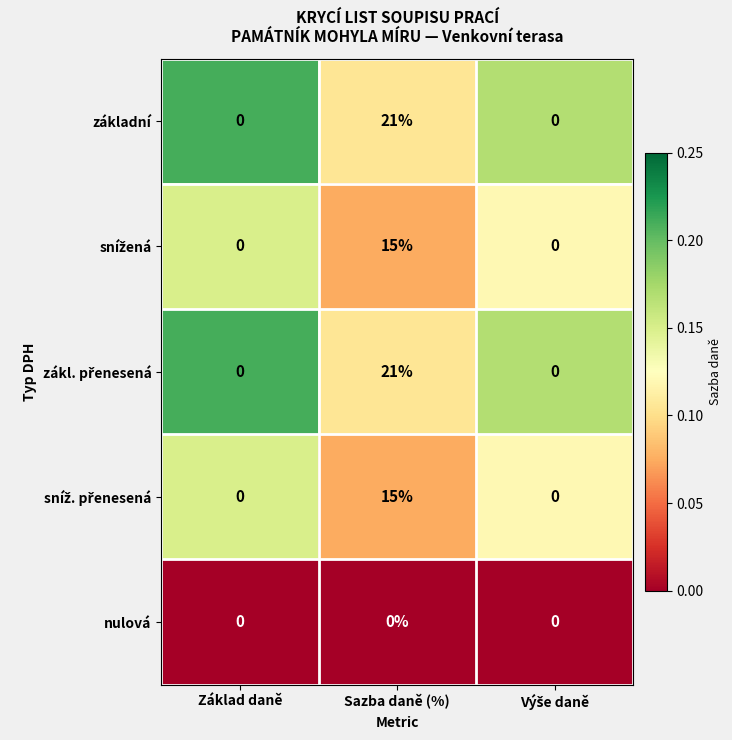

Is it true that základní equals 14 at Sazba daně (%)?

False